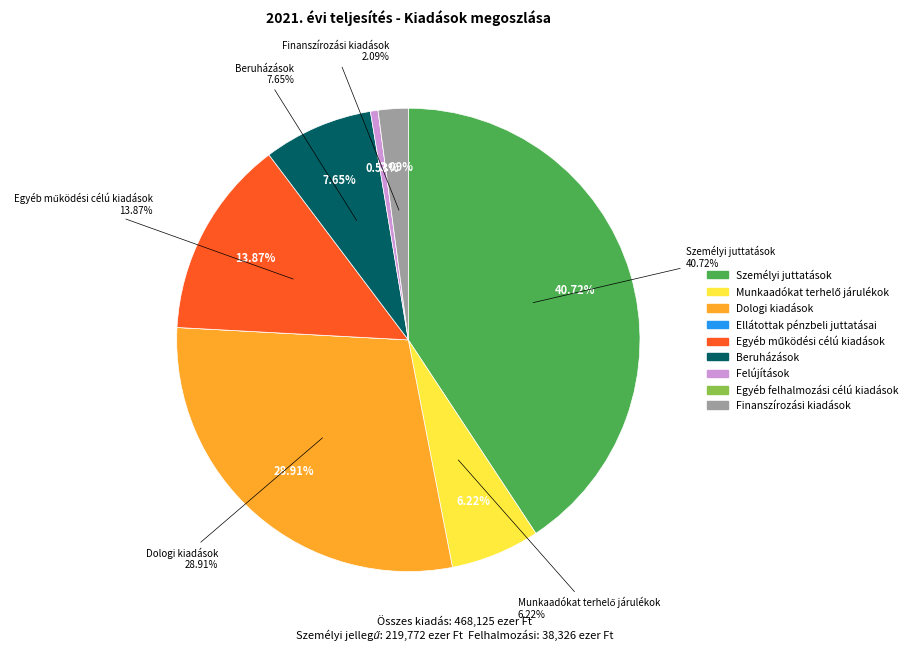

To the nearest percent, what is the combined percentage of Egyéb működési célú kiadások and Beruházások?

22%